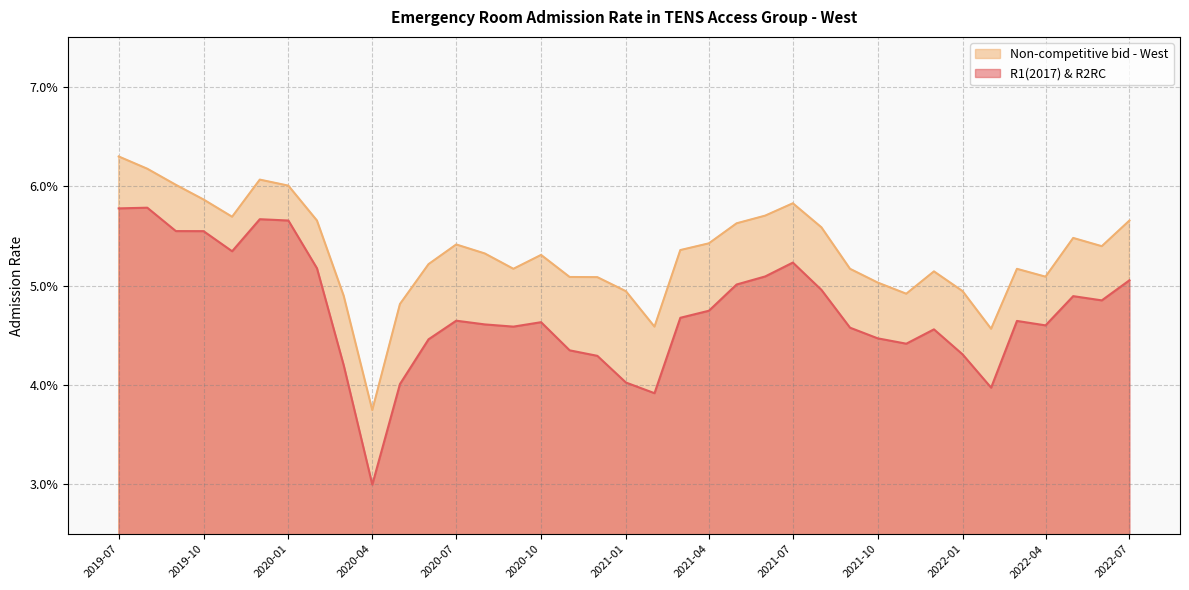

Is the value of Non-competitive bid - West at 2021-02 greater than the value of R1(2017) & R2RC at 2020-03?

Yes